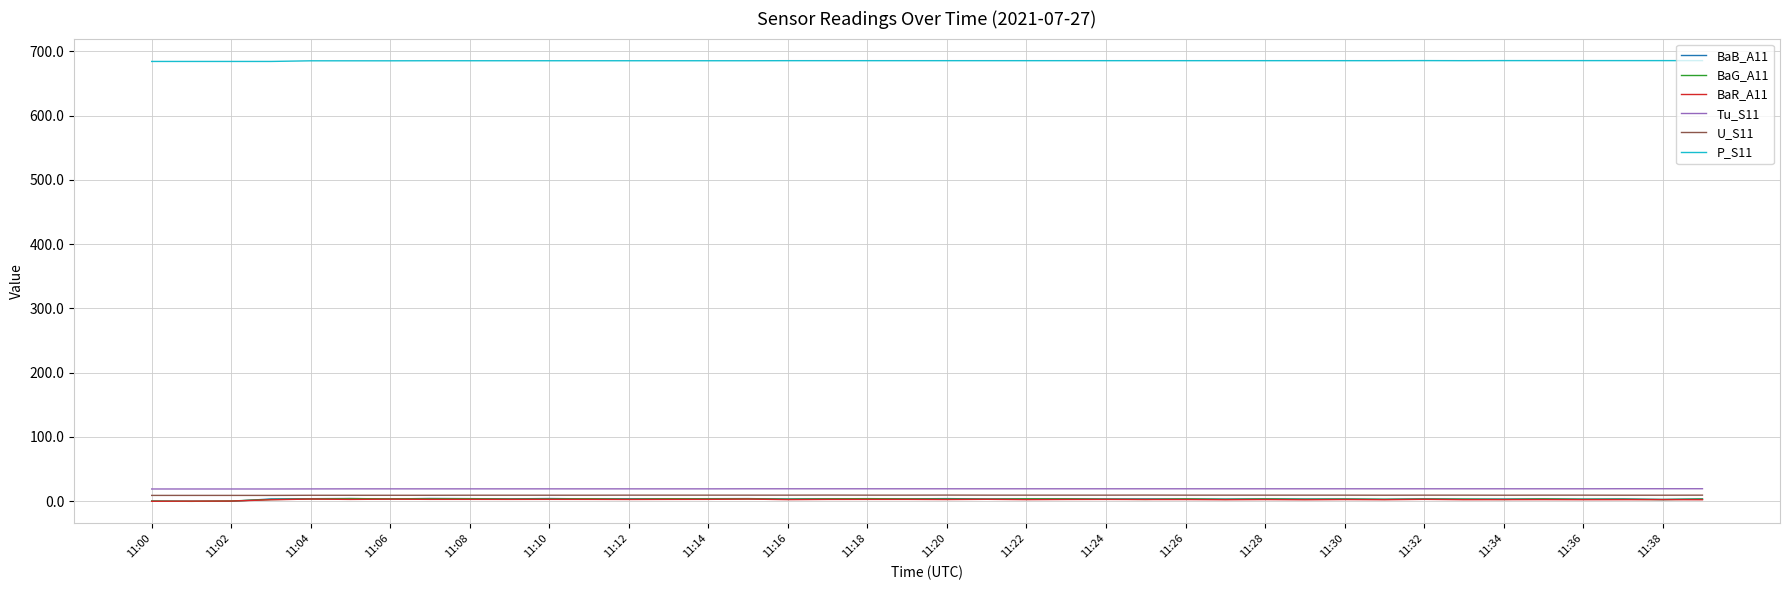

What is the maximum value shown in the chart?

685.8